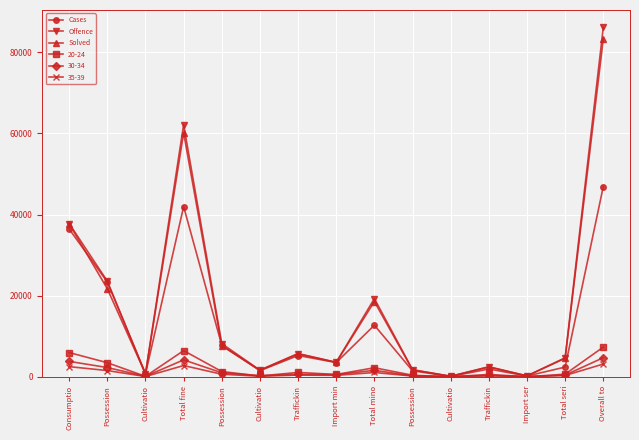

The Offence series shows 8184 at Possession. True or false?

True